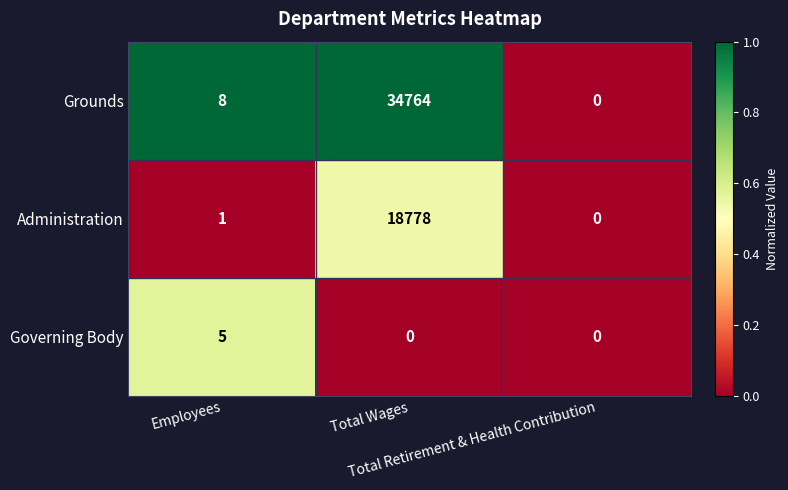

Which series has the largest total across all categories?

Grounds